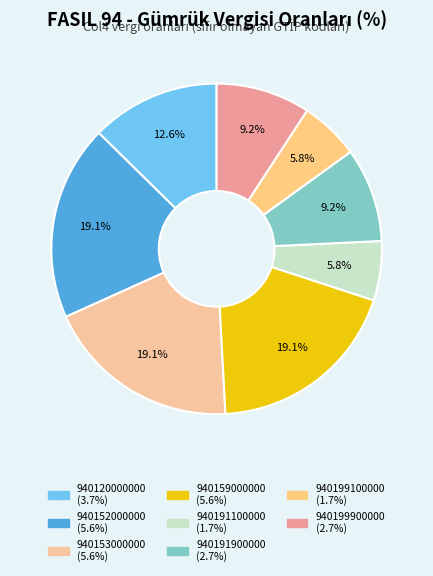

Does any single category account for the majority?

No